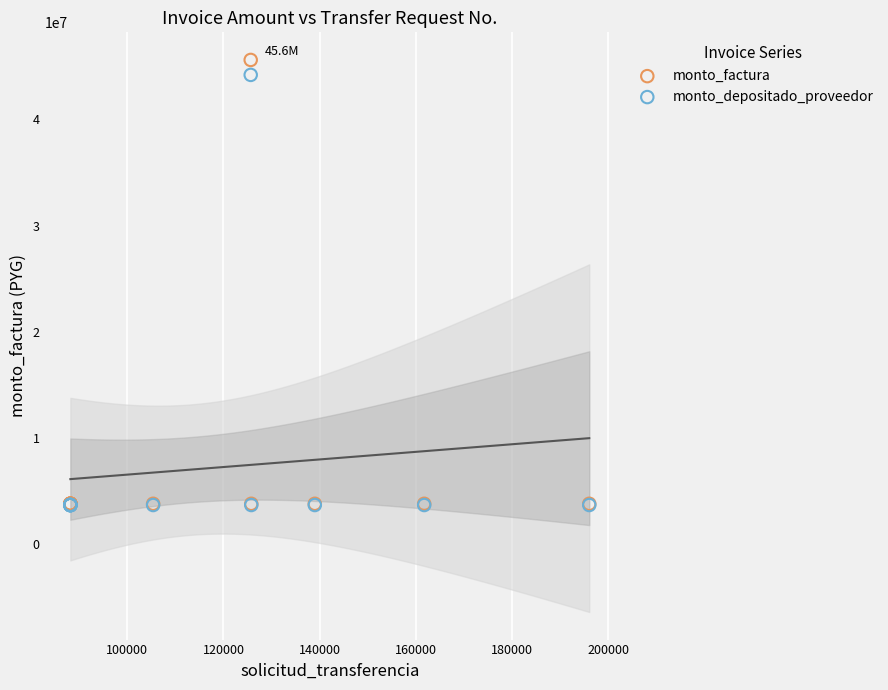

What are all the series names shown in the legend?

monto_factura, monto_depositado_proveedor